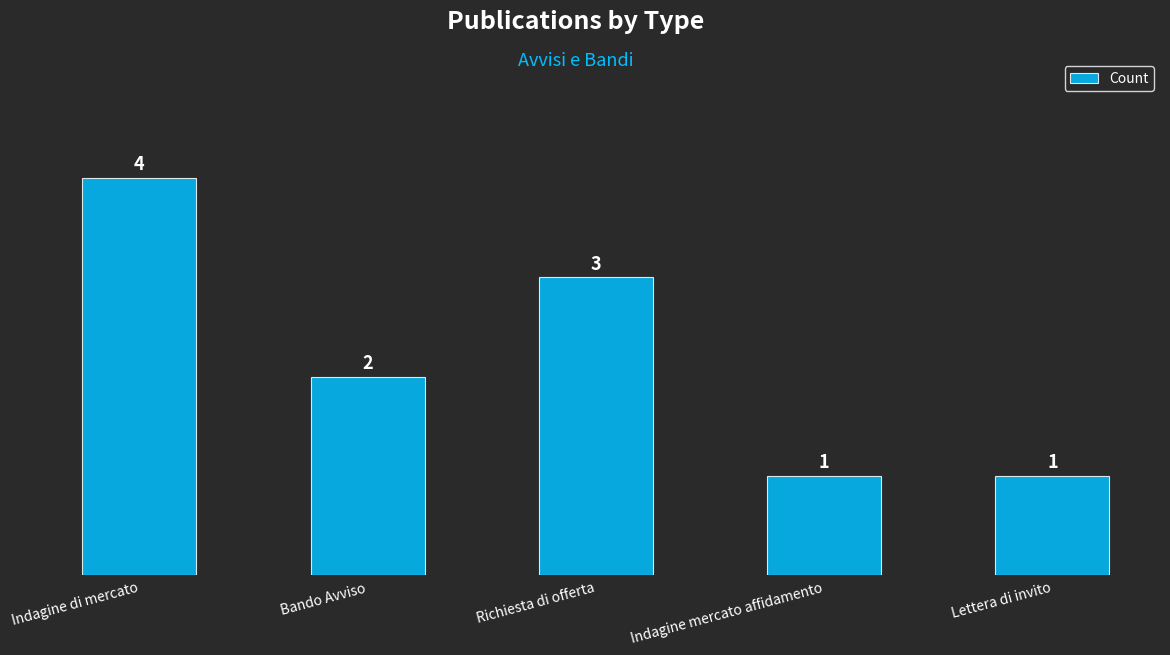

Approximately how many times larger is the value at Richiesta di offerta compared to Lettera di invito?

3.0